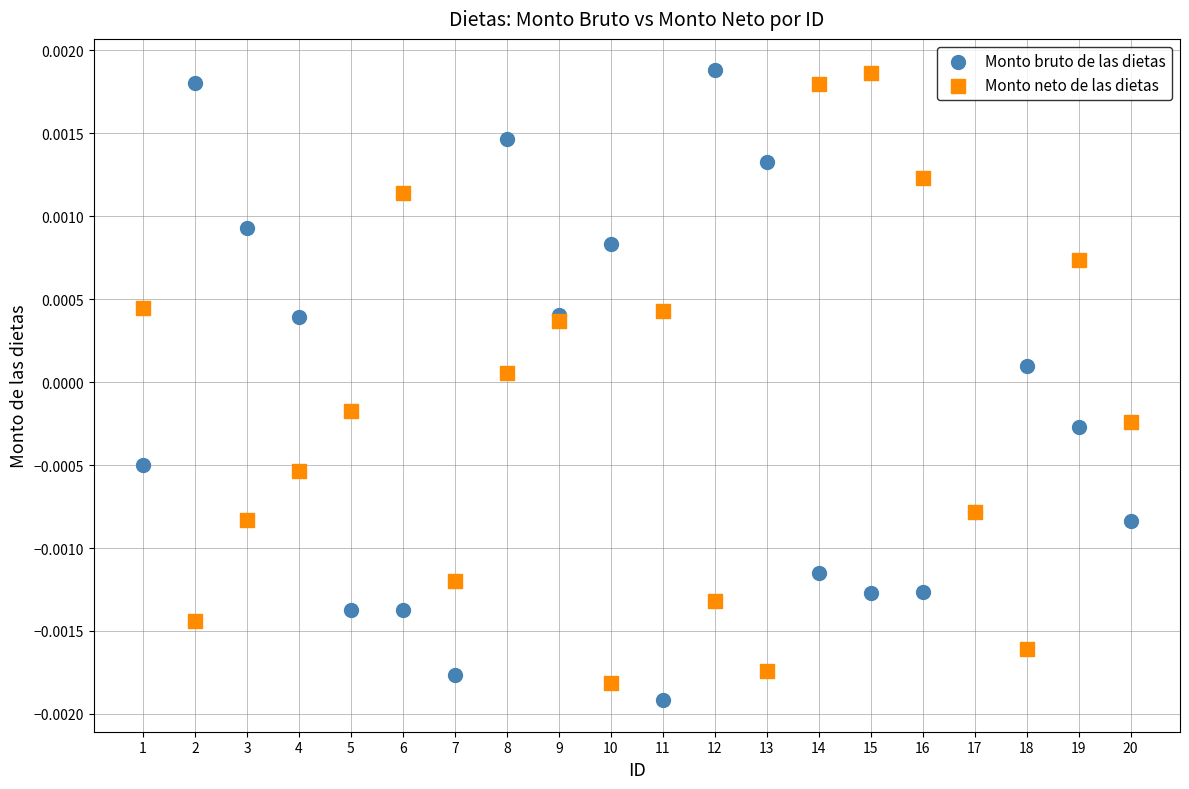

What is the X range (max minus min) for the scatter plot?

19.0